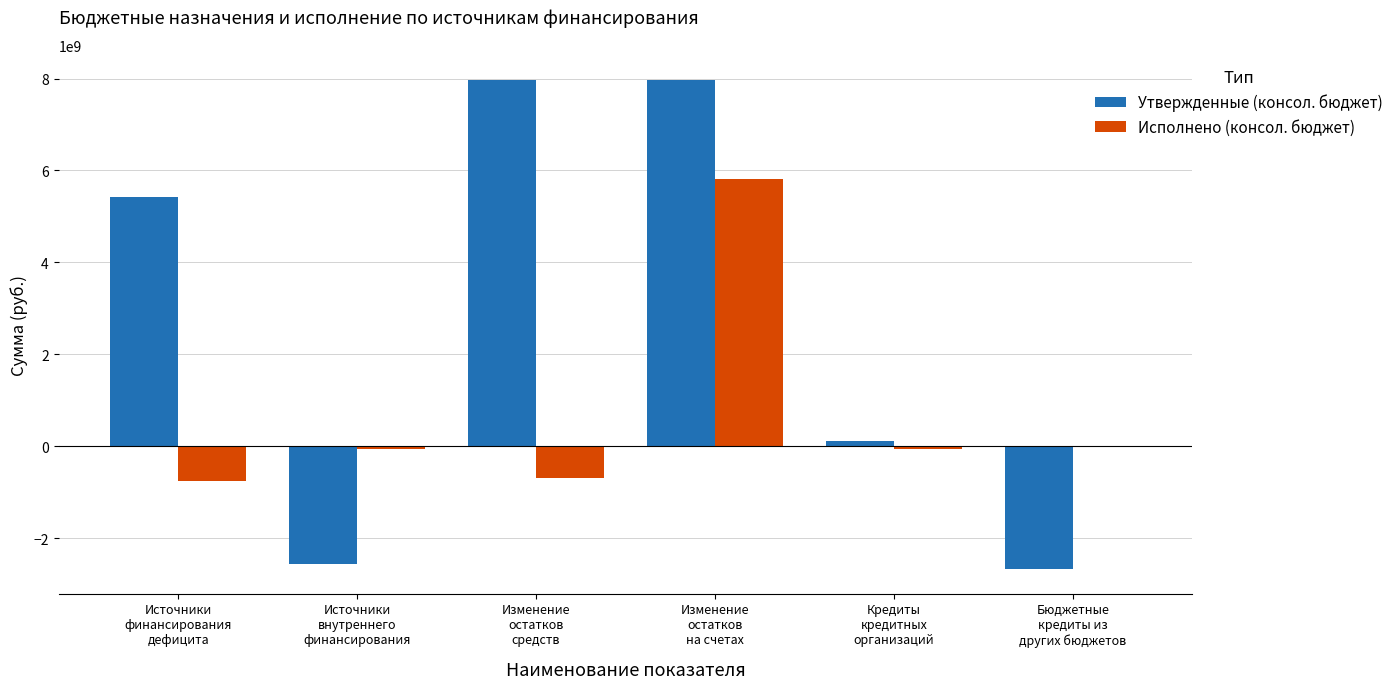

What is the greatest value displayed?

7973315692.7